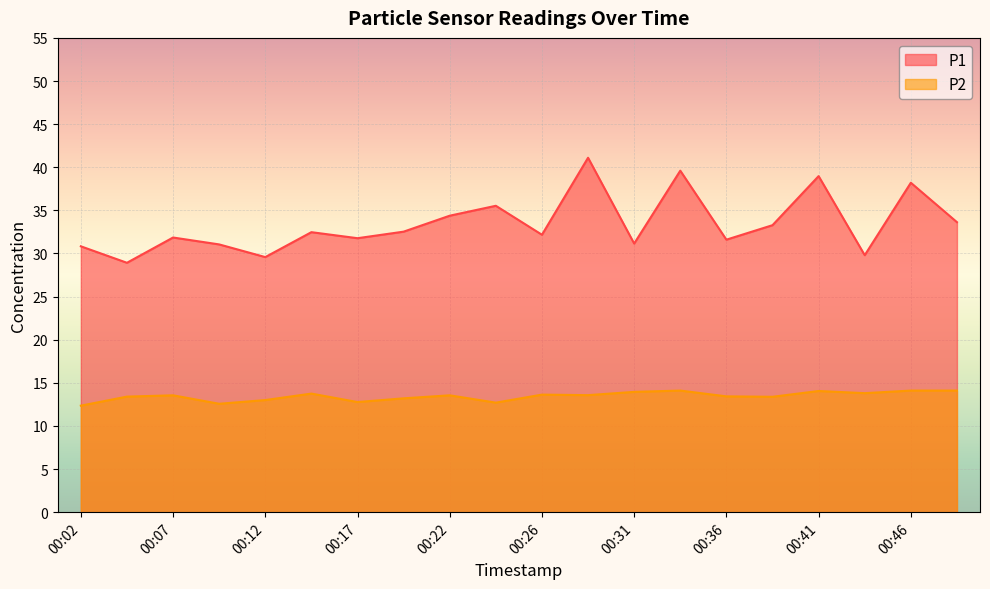

How many categories are shown in the chart?

20